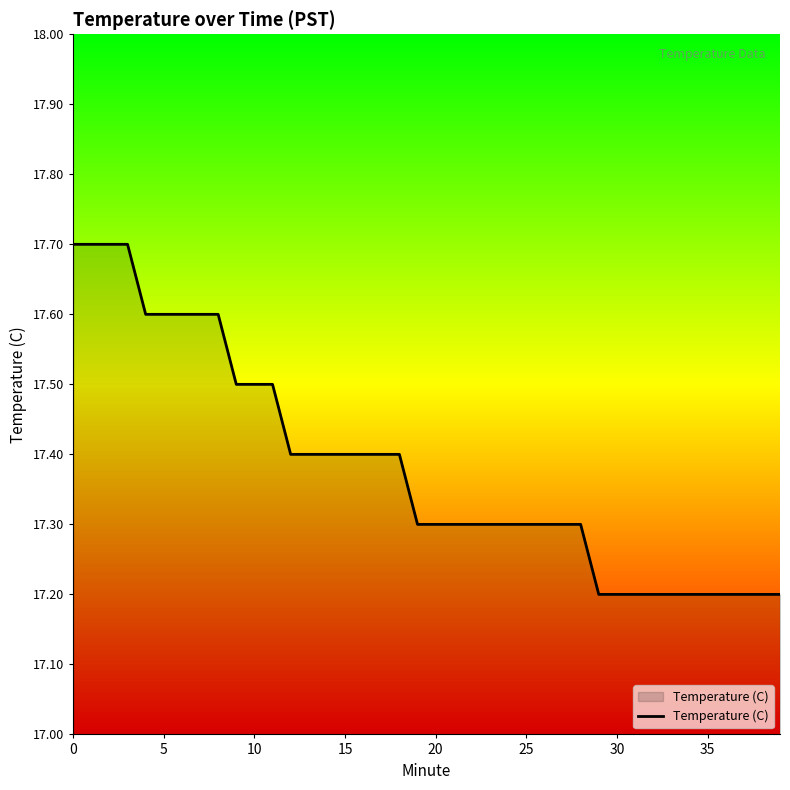

What is the average value?

17.4